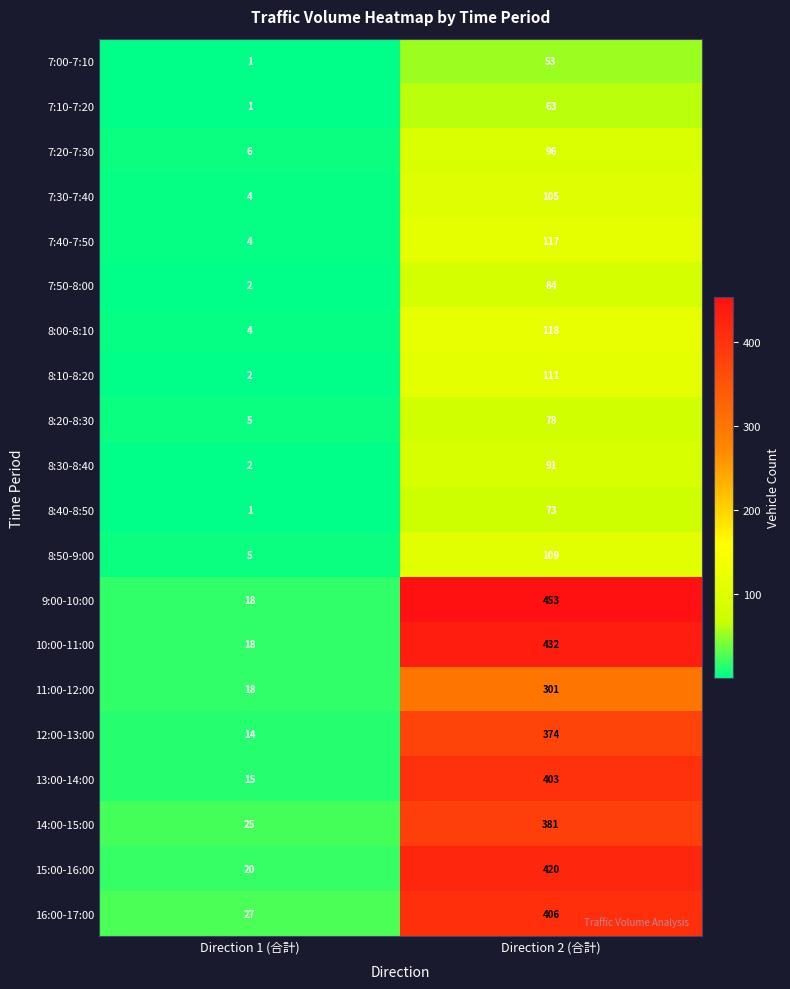

True or false: 7:40-7:50 has a value of 117 at Direction 2 (合計).

True